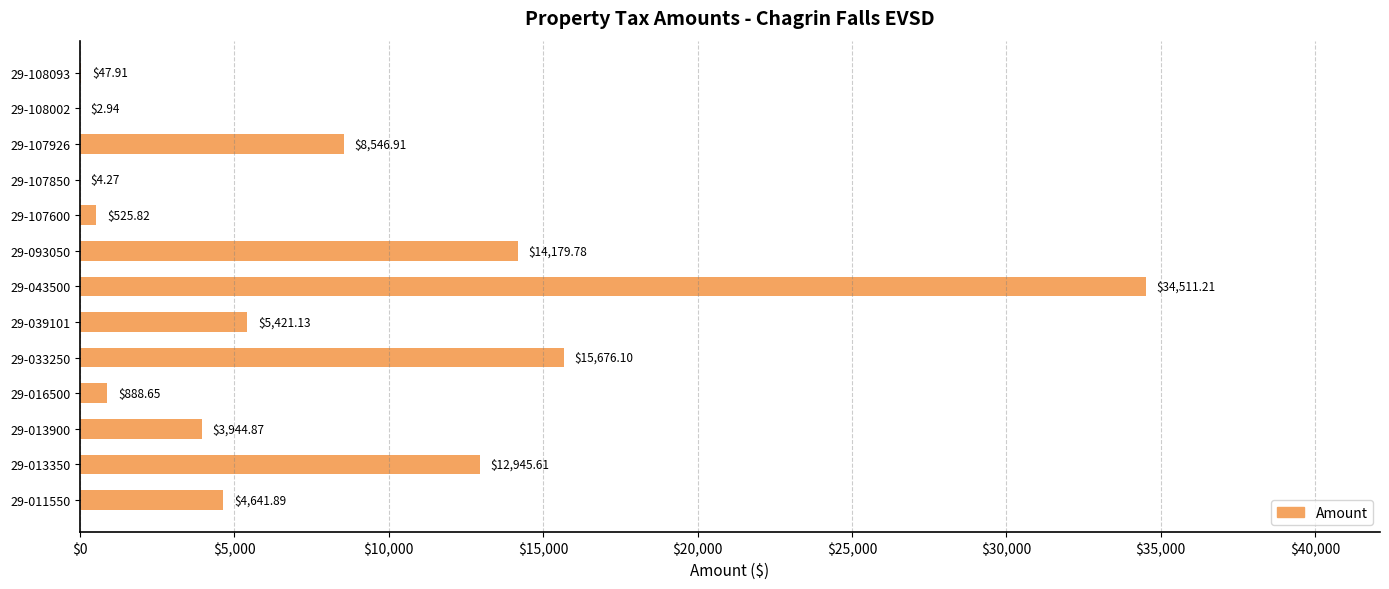

What is the change in value from 29-013900 to 29-108002?

-3941.9